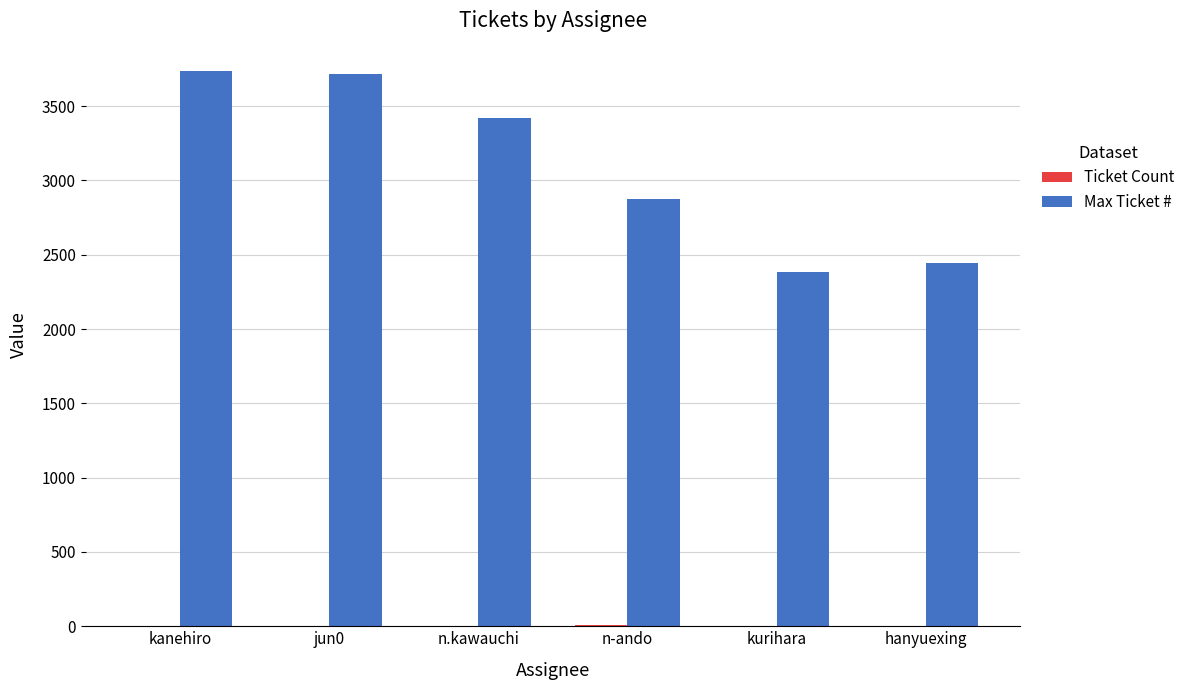

Which series has the largest total across all categories?

Max Ticket #